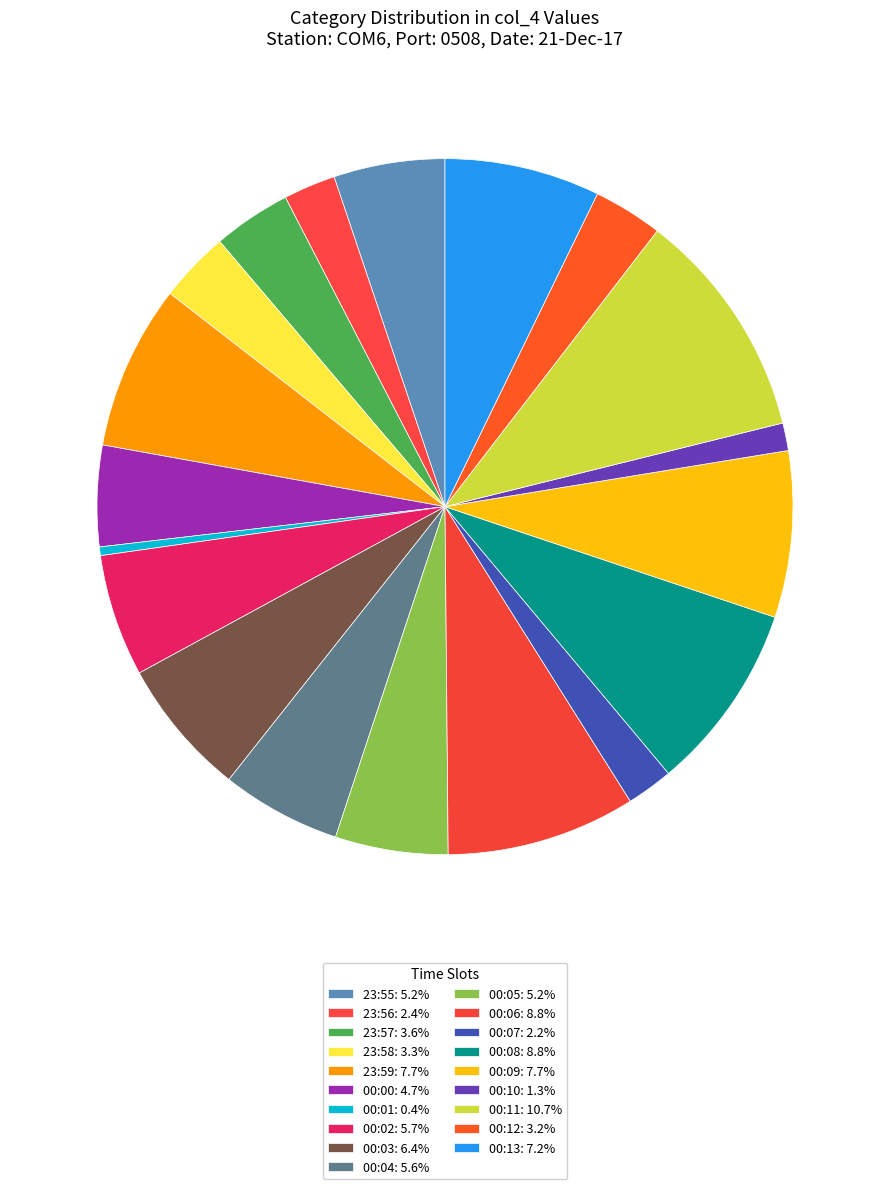

Count the number of slices in the pie.

19